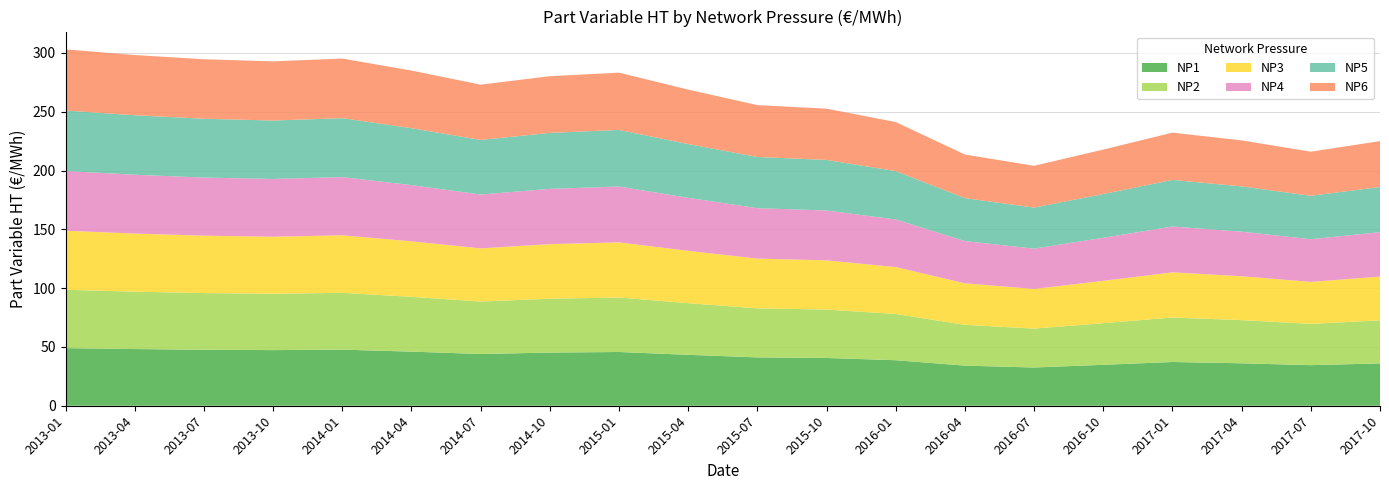

Reading left to right, list all the values displayed in this chart.

NP1: 49.0	48.2	47.6	47.3	47.7	46.0	44.0	45.2	45.7	43.3	41.1	40.6	38.7	34.1	32.5	34.8	37.2	36.1	34.5	36.0
NP2: 49.6	48.8	48.2	47.9	48.3	46.6	44.6	45.8	46.3	43.9	41.7	41.2	39.3	34.7	33.1	35.4	37.8	36.7	35.1	36.6
NP3: 50.2	49.4	48.8	48.5	48.9	47.2	45.2	46.4	46.9	44.5	42.3	41.8	39.9	35.3	33.7	36.0	38.4	37.3	35.7	37.2
NP4: 50.8	50.0	49.4	49.1	49.5	47.8	45.8	47.0	47.5	45.1	42.9	42.4	40.5	35.9	34.3	36.6	39.0	37.9	36.3	37.8
NP5: 51.4	50.6	50.0	49.7	50.1	48.4	46.4	47.6	48.1	45.7	43.5	43.0	41.1	36.5	34.9	37.2	39.6	38.5	36.9	38.4
NP6: 52.0	51.2	50.6	50.3	50.7	49.0	47.0	48.2	48.7	46.3	44.1	43.6	41.7	37.1	35.5	37.8	40.2	39.1	37.5	39.0